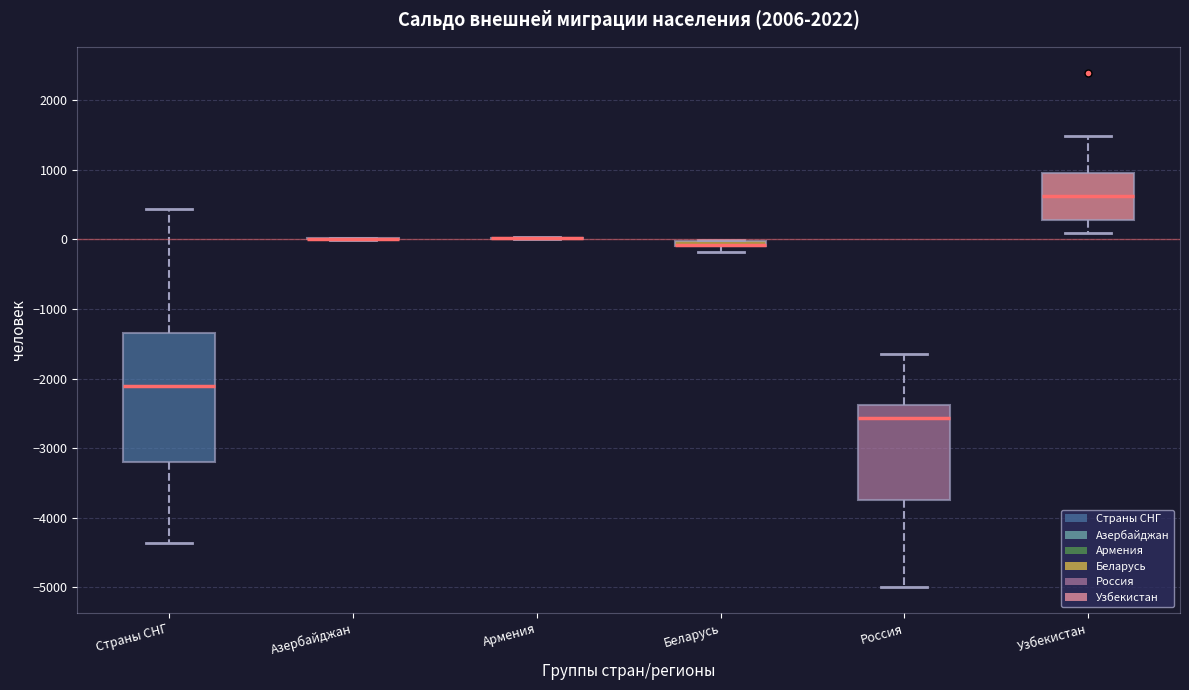

Which box is the tallest, from its lower edge to its upper edge?

Страны СНГ